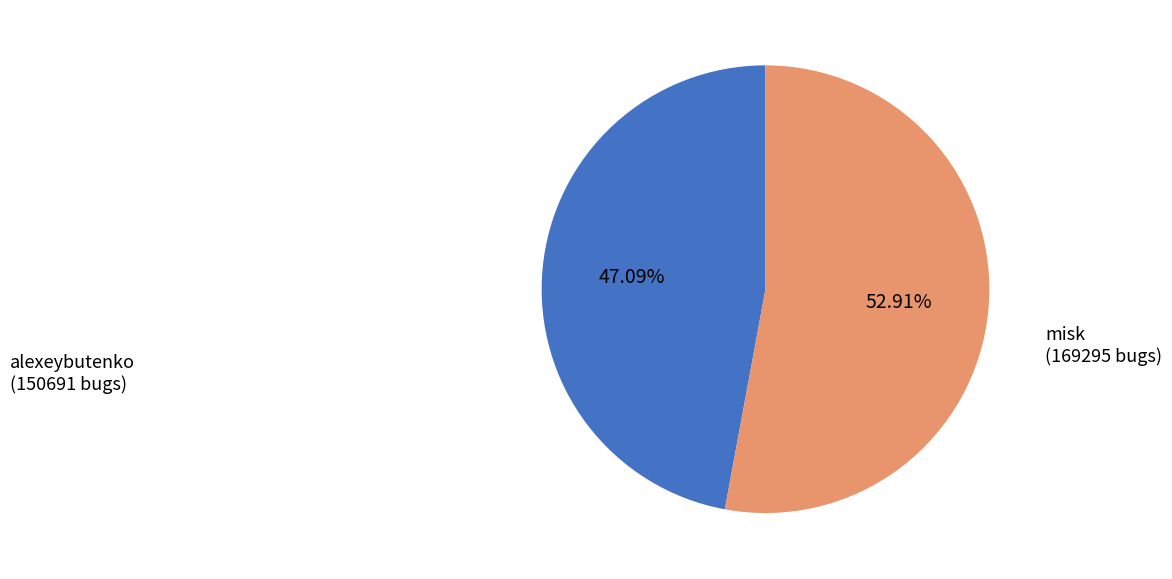

Which category has the smallest portion of the pie?

alexeybutenko